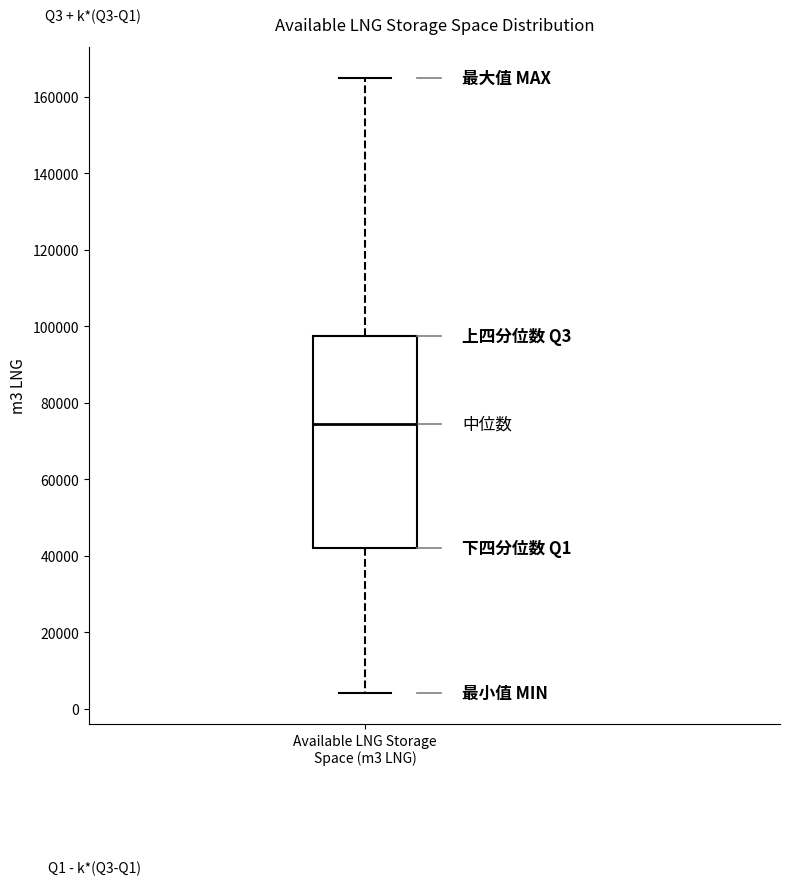

Where is the upper edge of the box for Available LNG Storage Space (m3 LNG) on the y-axis? The values are not printed on the chart, so give them approximately, as read against the axis.

98000